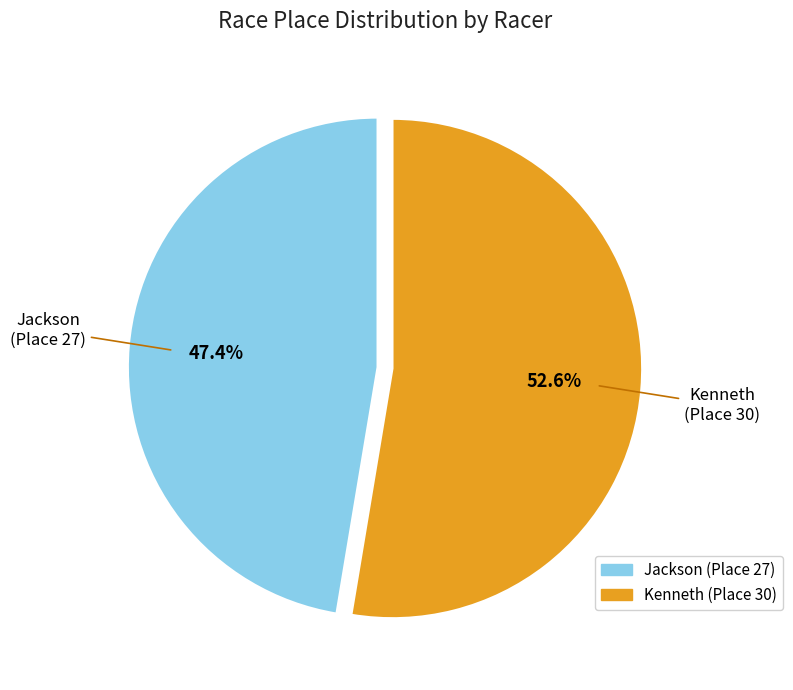

Between Kenneth and Jackson, which is larger?

Kenneth